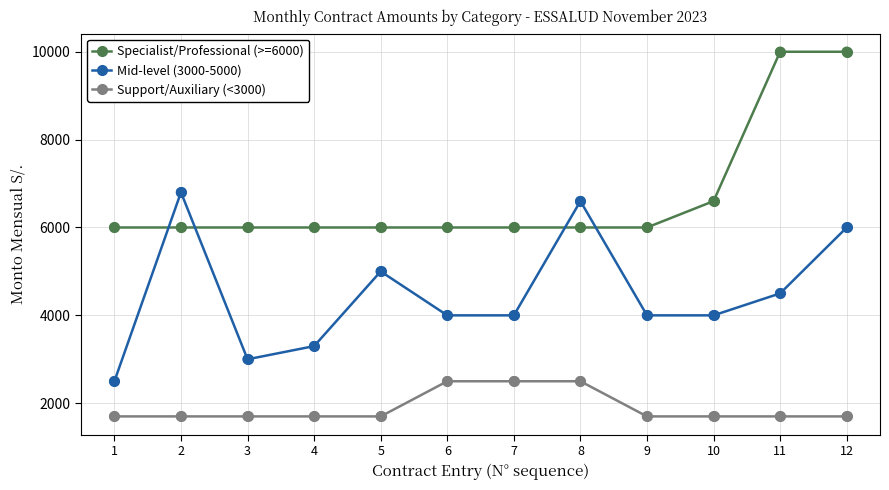

What is the total value across all series at 7?

12500